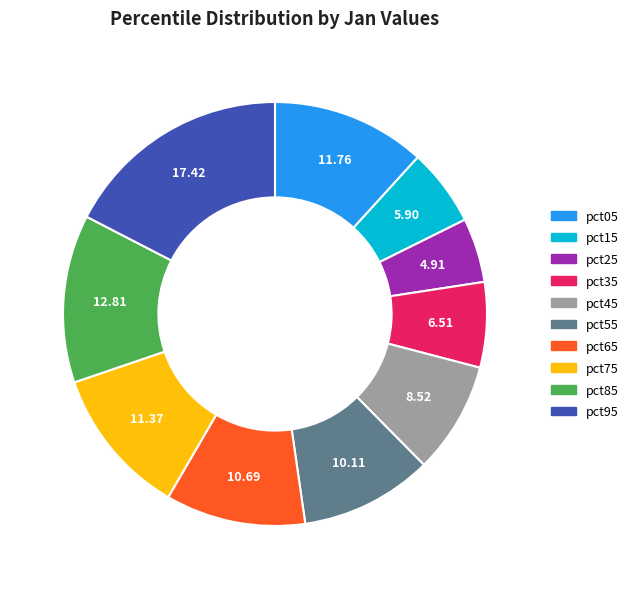

Which slice is the largest?

pct95